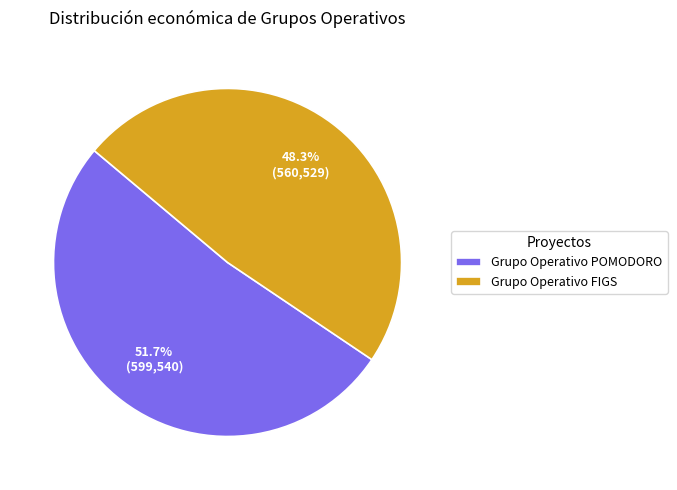

Which category has the smallest portion of the pie?

Grupo Operativo FIGS